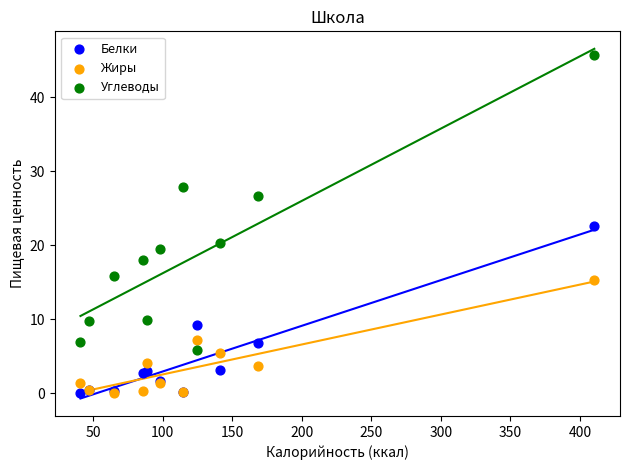

What are all the series names shown in the legend?

Белки, Жиры, Углеводы